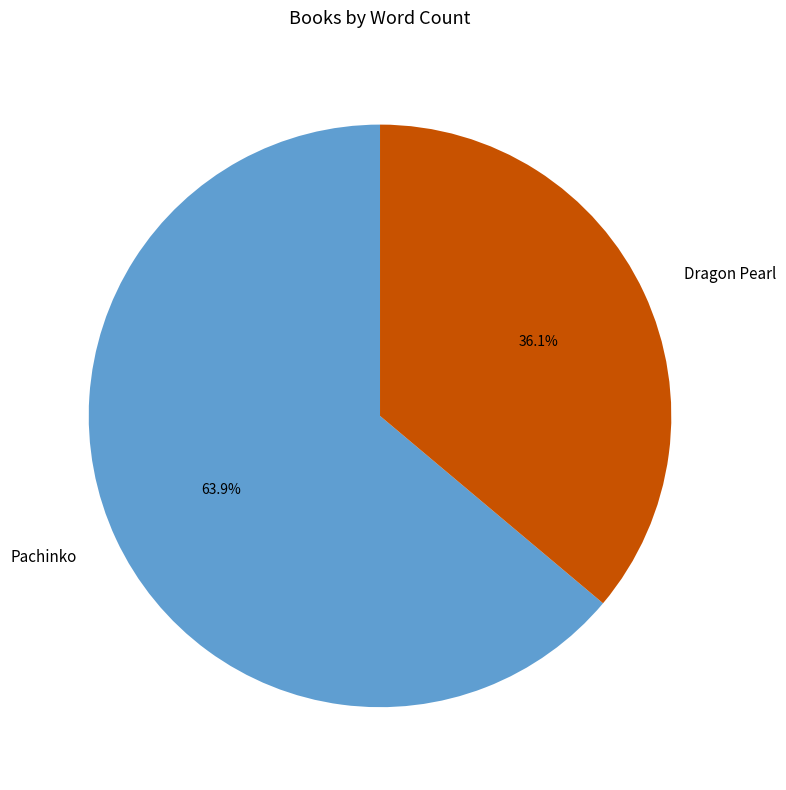

Combined, do Pachinko and Dragon Pearl account for over 50%?

Yes